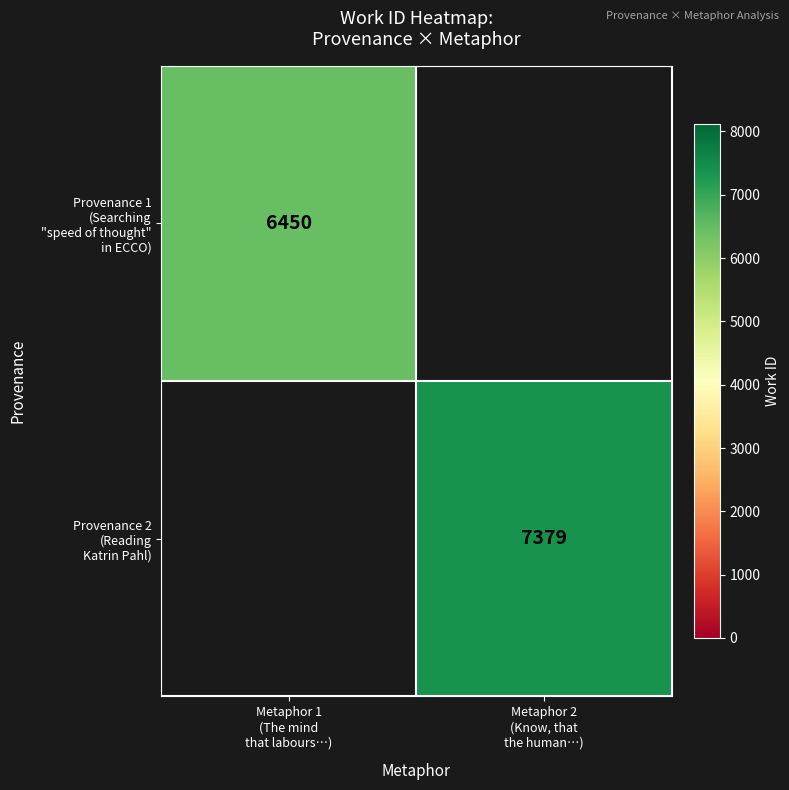

At Metaphor 2 (Know, that the human…), list the series in order from smallest to largest.

Provenance 1 (Searching "speed of thought" in ECCO), Provenance 2 (Reading Katrin Pahl)